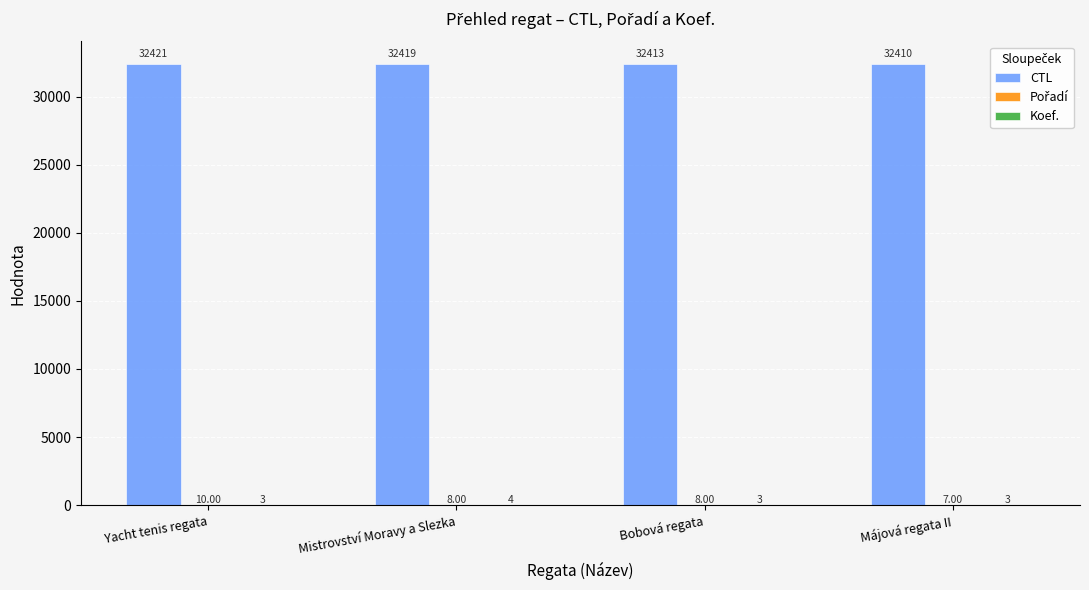

What is the total value across all series at Yacht tenis regata?

32434